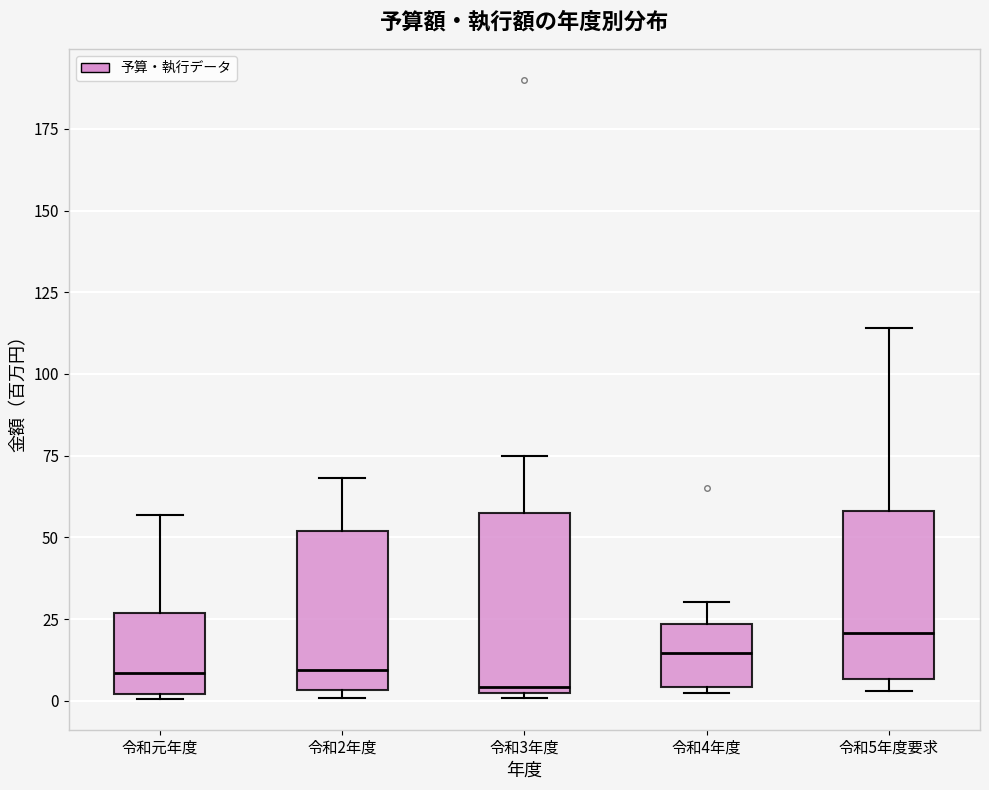

Reading left to right, read every box against the y-axis: the position of its median line, the range the box covers, and the ends of its whiskers. The values are not printed on the chart, so give them approximately, as read against the axis.

令和元年度: median 10, box 0 to 25, whiskers 0 to 55
令和2年度: median 10, box 5 to 50, whiskers 0 to 70
令和3年度: median 5, box 0 to 60, whiskers 0 to 75
令和4年度: median 15, box 5 to 25, whiskers 0 to 30
令和5年度要求: median 20, box 5 to 60, whiskers 5 (just below the box's lower edge) to 115